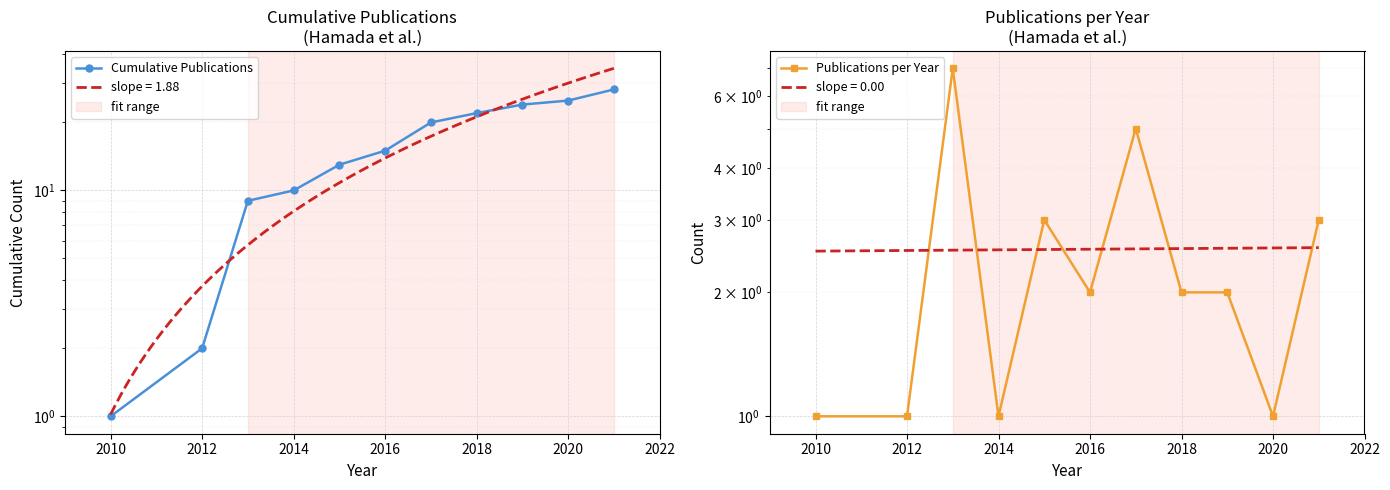

True or false: Publications per Year has more than 1 interior local peaks.

True